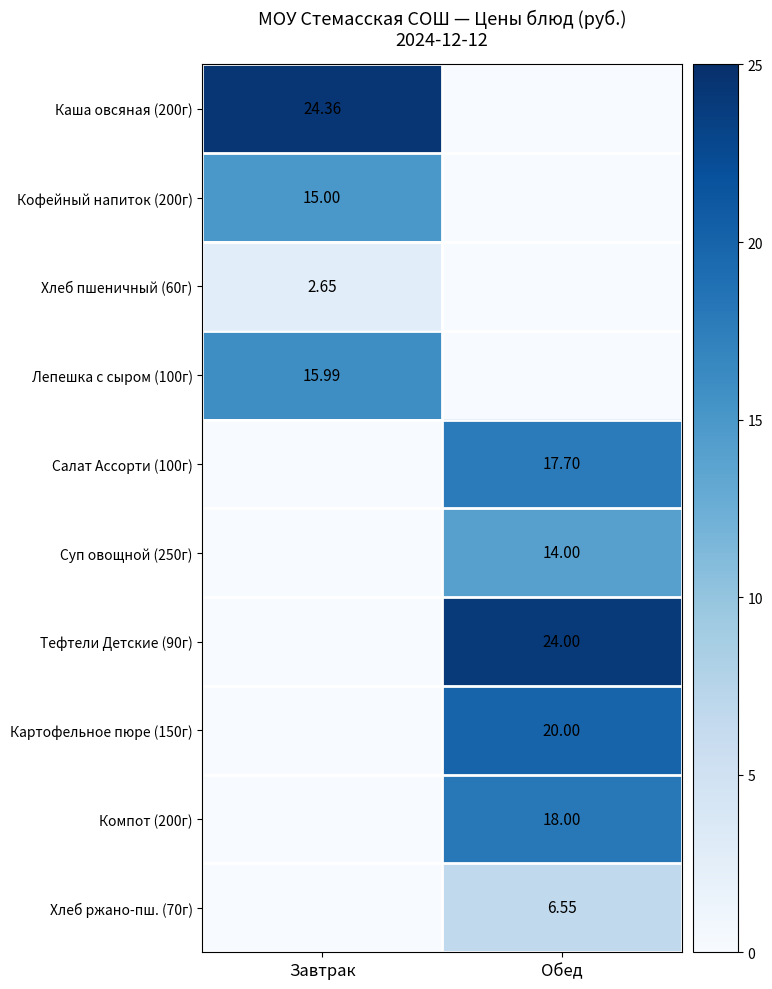

Is the value of Кофейный напиток (200г) at Завтрак greater than the value of Салат Ассорти (100г) at Обед?

No